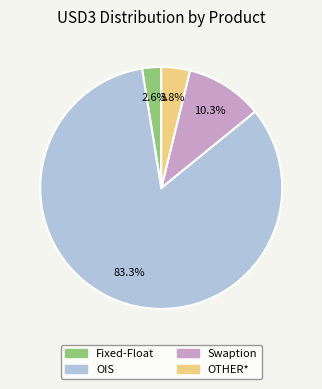

True or false: OTHER* accounts for 4% of the total.

True